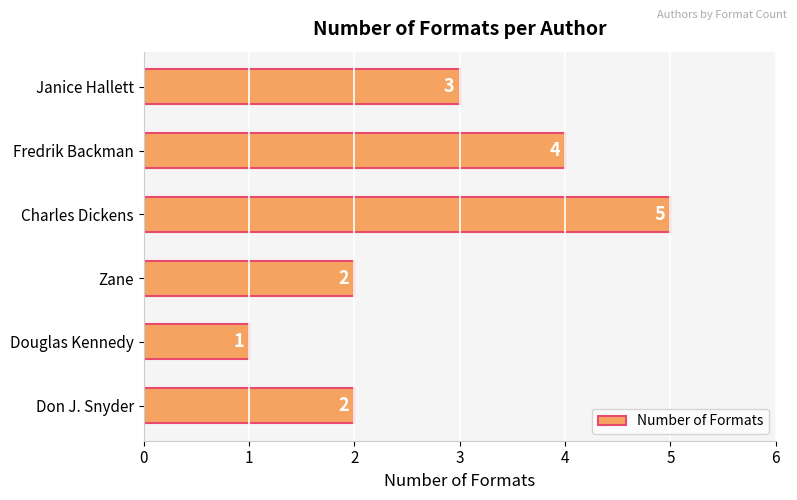

At which label is the value closest to 3?

Janice Hallett